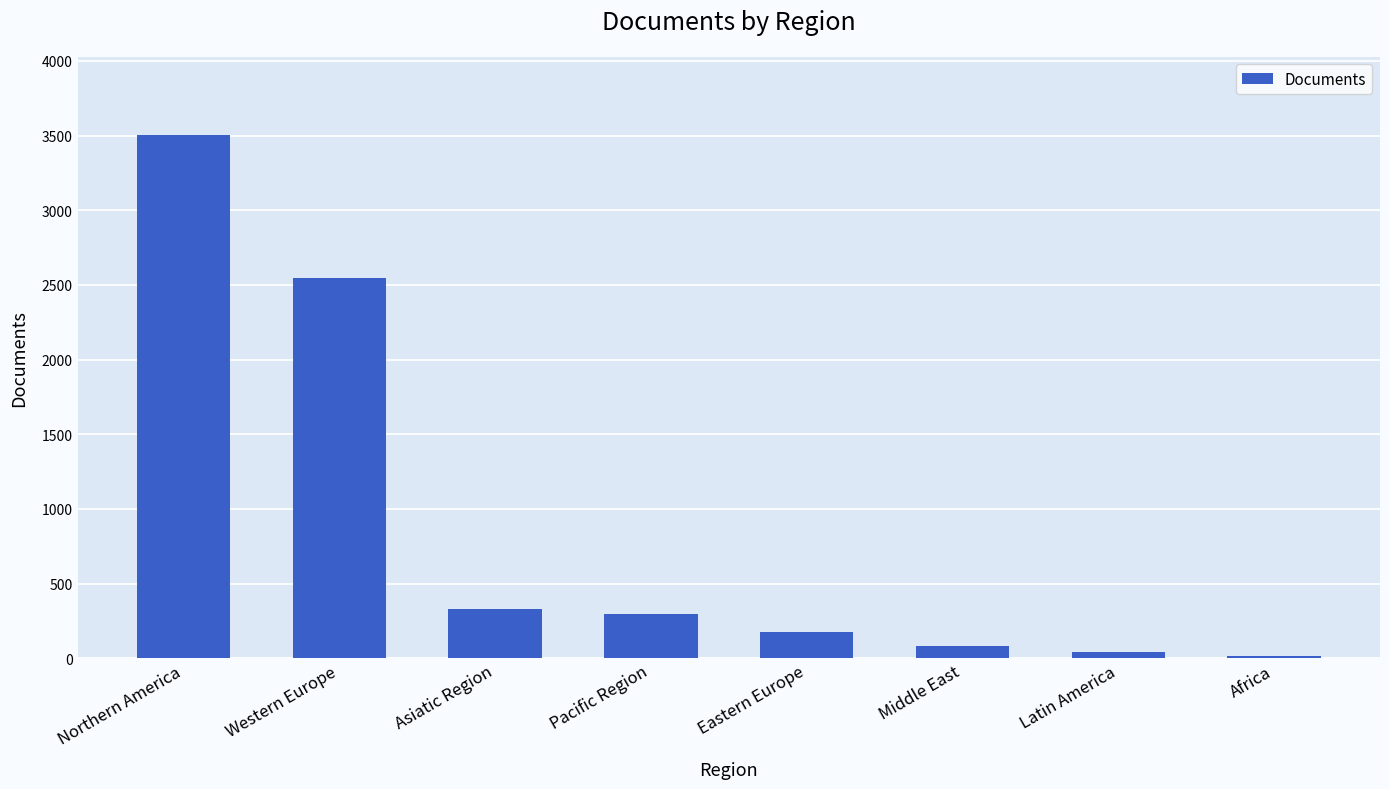

The chart shows a value of 294 at Pacific Region. True or false?

True